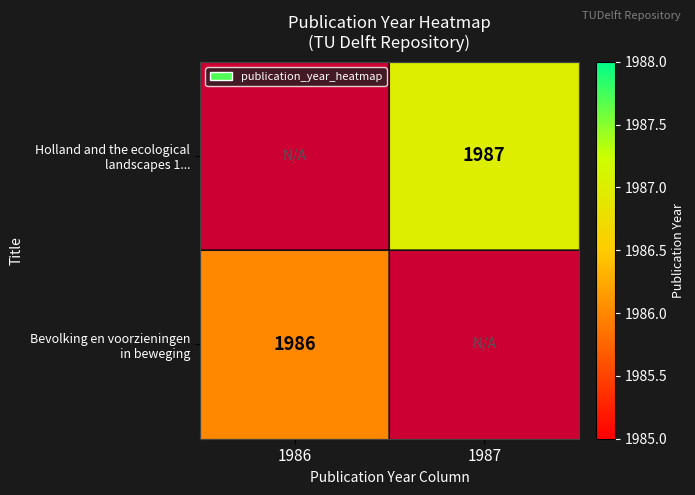

How many values in Holland and the ecological landscapes 1... are above zero?

1